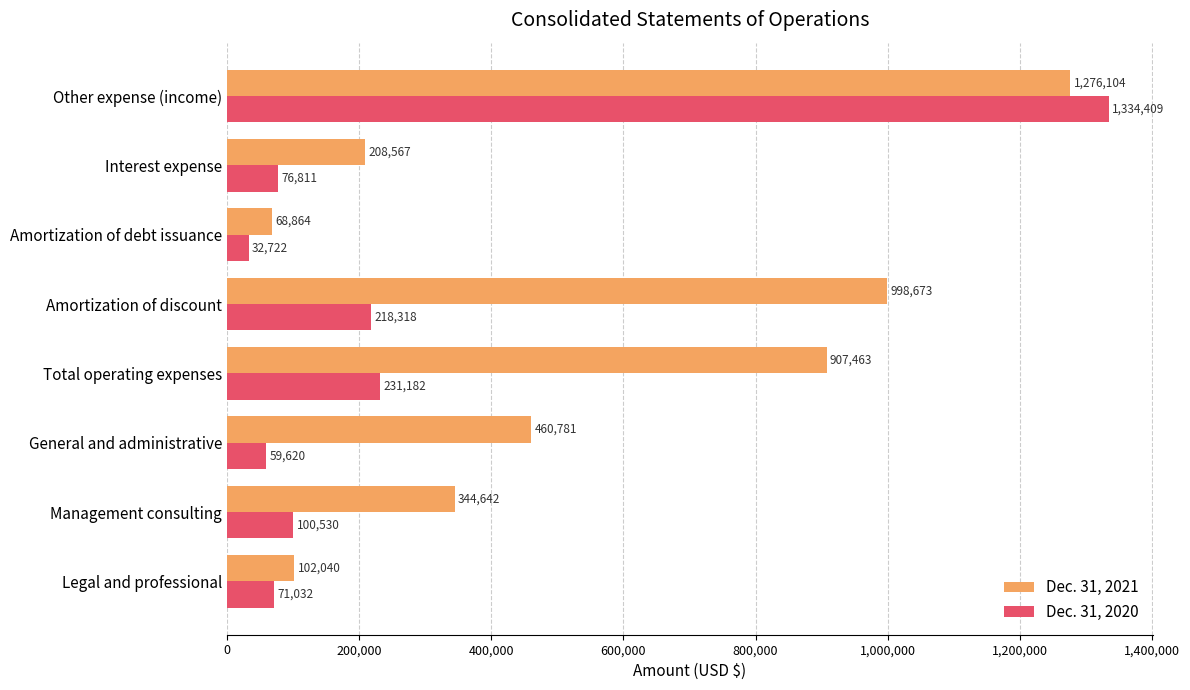

At how many categories does at least one series exceed 896943?

3